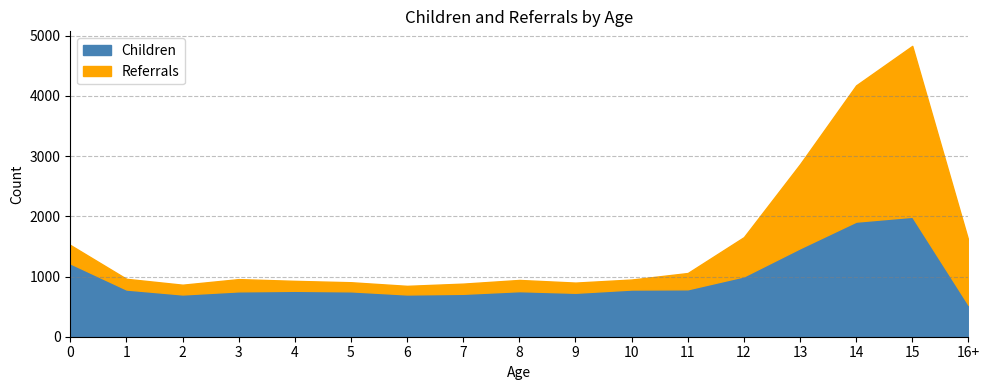

In Children, how many points are lower than both neighbors (excluding endpoints)?

3